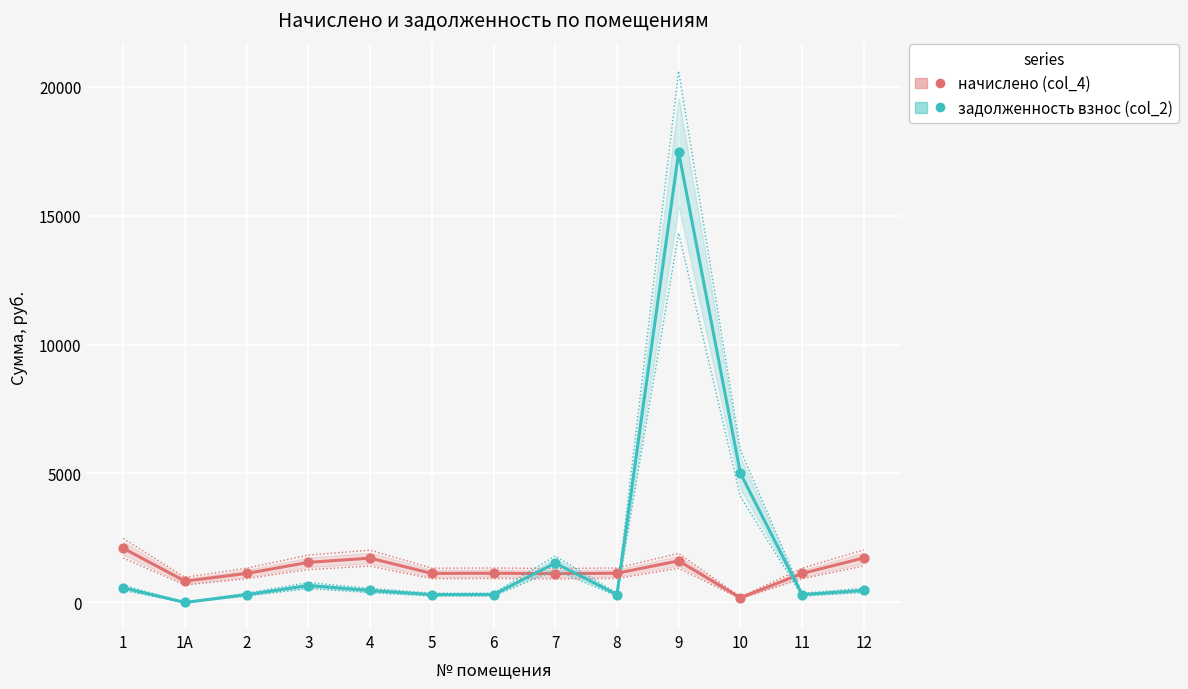

At how many categories does at least one series exceed 5335?

1